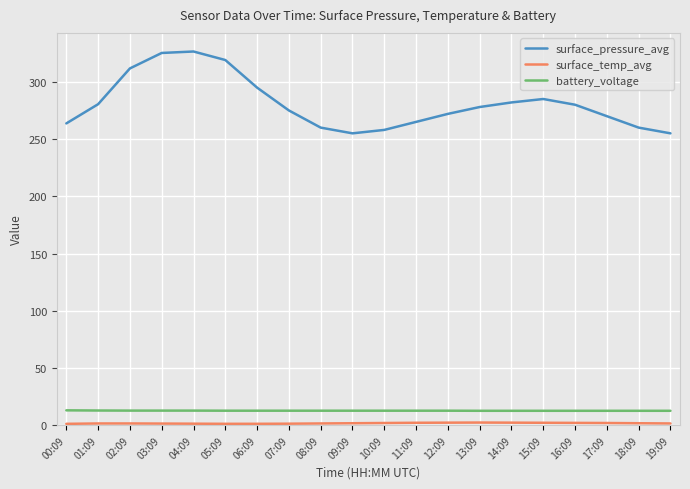

True or false: battery_voltage has a value of 12.7 at 05:09.

True